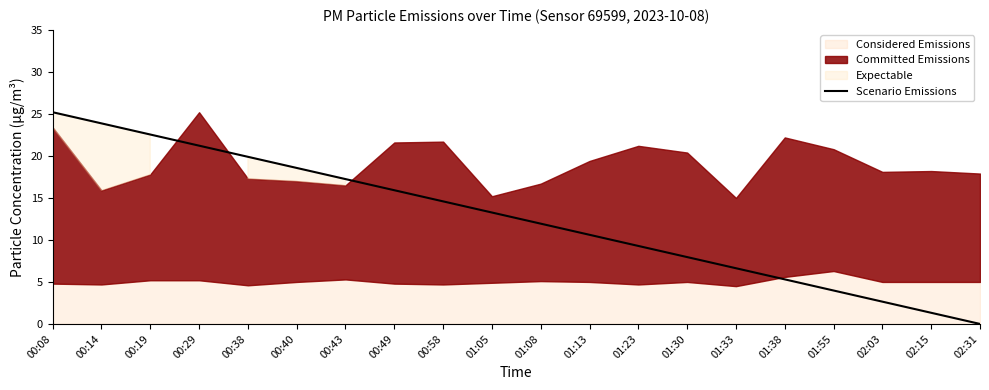

What position from the left is 02:03?

18